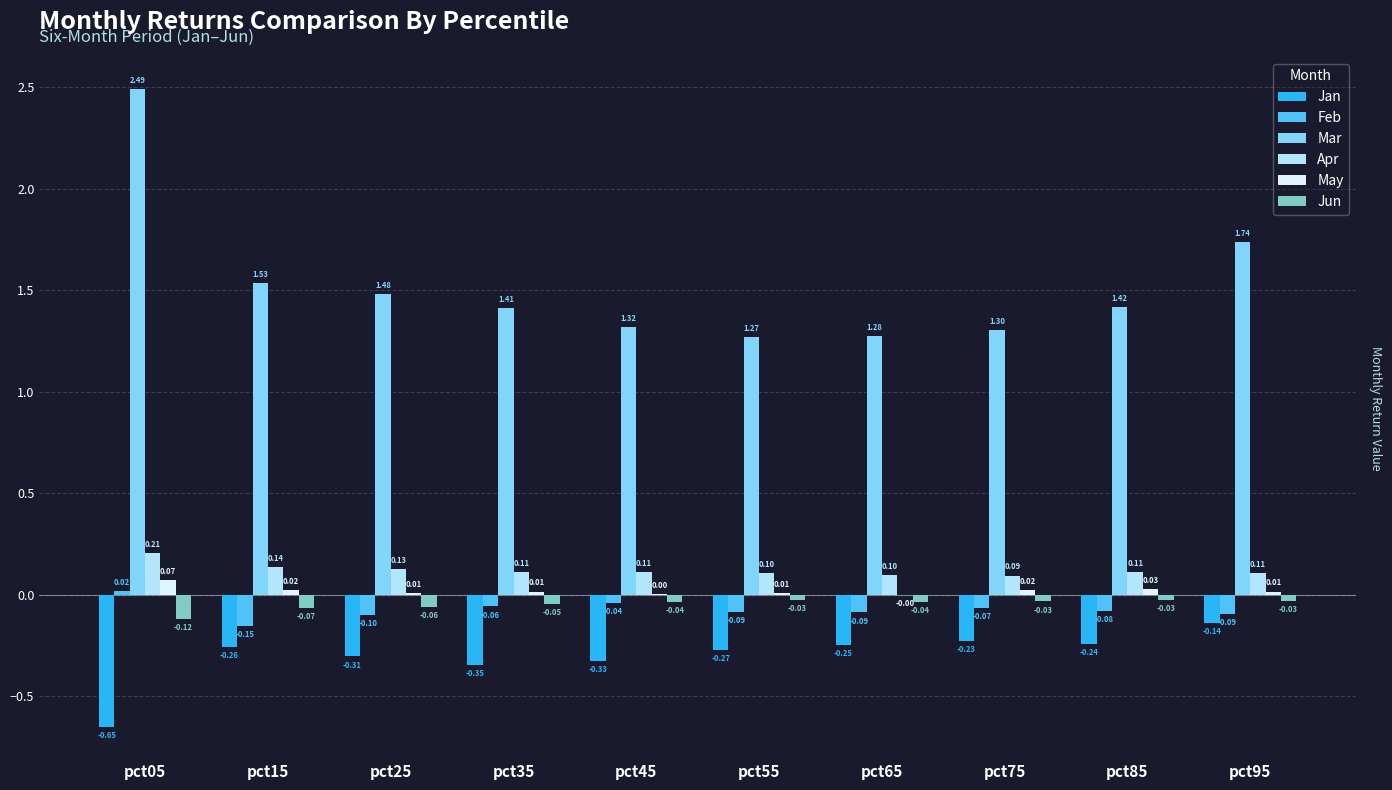

What is the sum of the Apr values at pct95 and pct05?

0.3